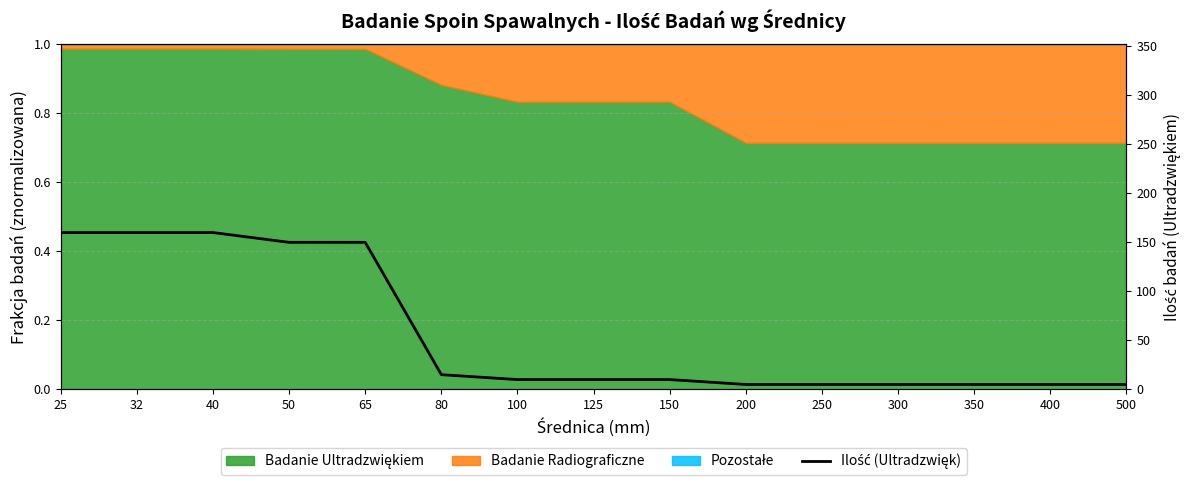

Reading left to right, extract all data points from this chart.

160	160	160	150	150	15	10	10	10	5	5	5	5	5	5